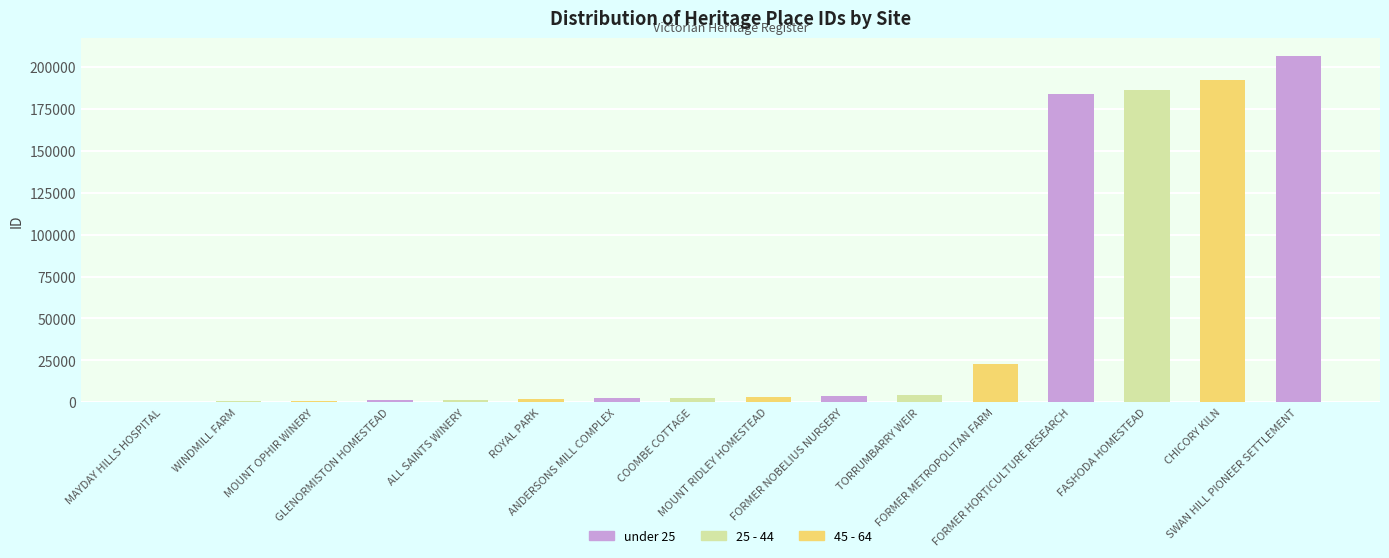

What is the label of the 9th bar from the right?

COOMBE COTTAGE